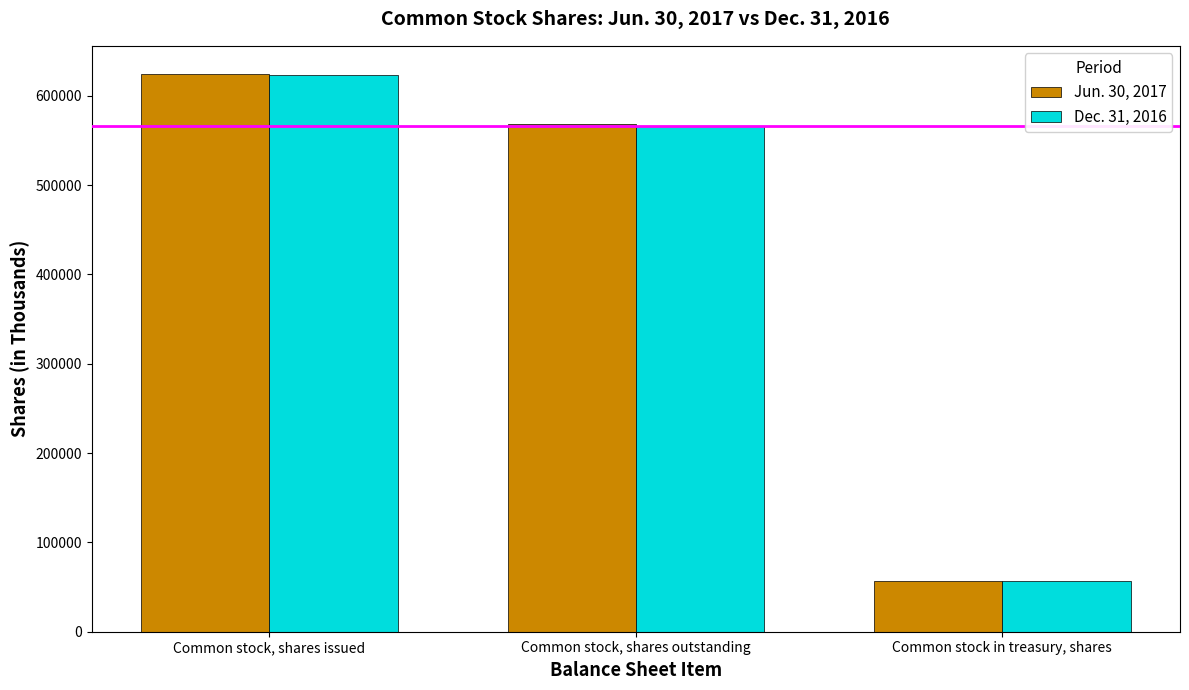

What is the value of the Dec. 31, 2016 bar at the 3rd from the left?

56635